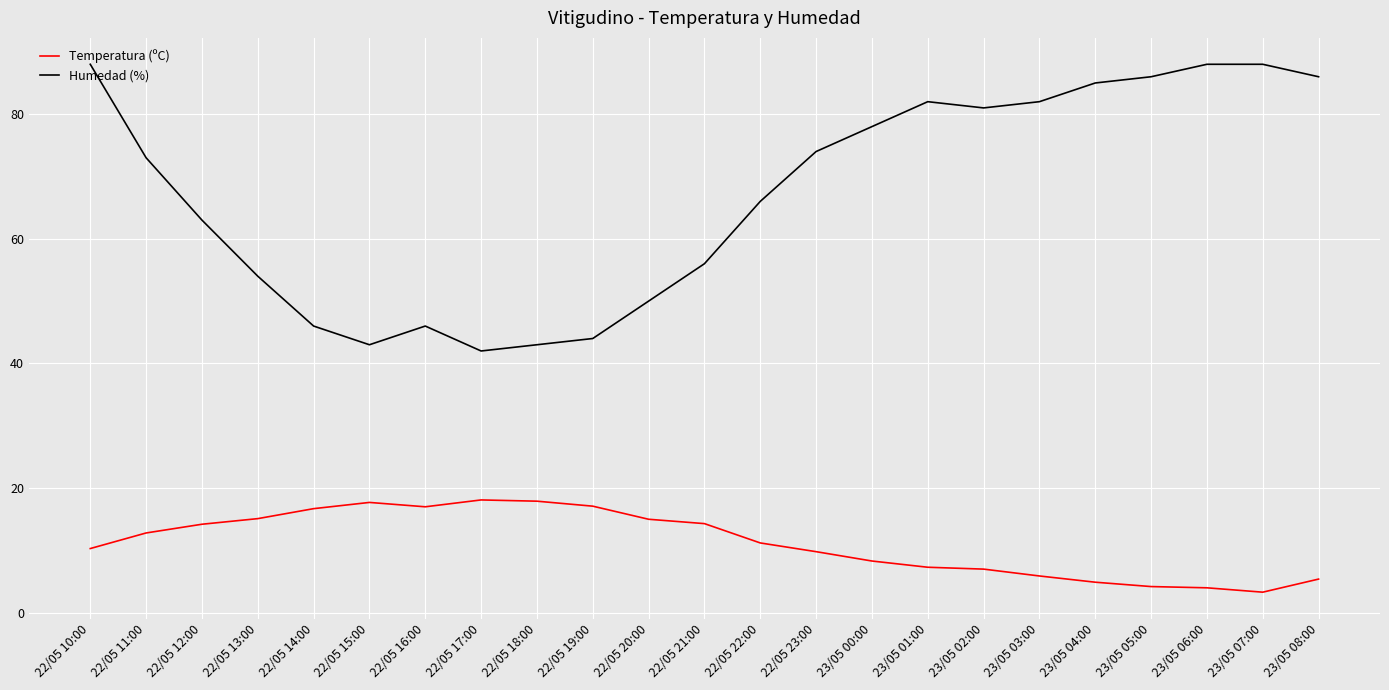

What is the difference between the maximum and second lowest values in the Temperatura (ºC) series?

14.1